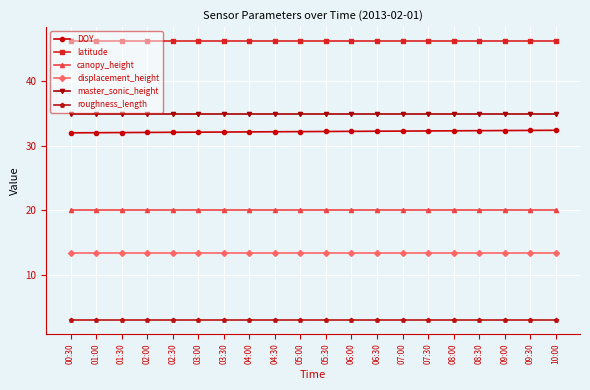

Is it true that master_sonic_height equals 35.0 at 10:00?

True